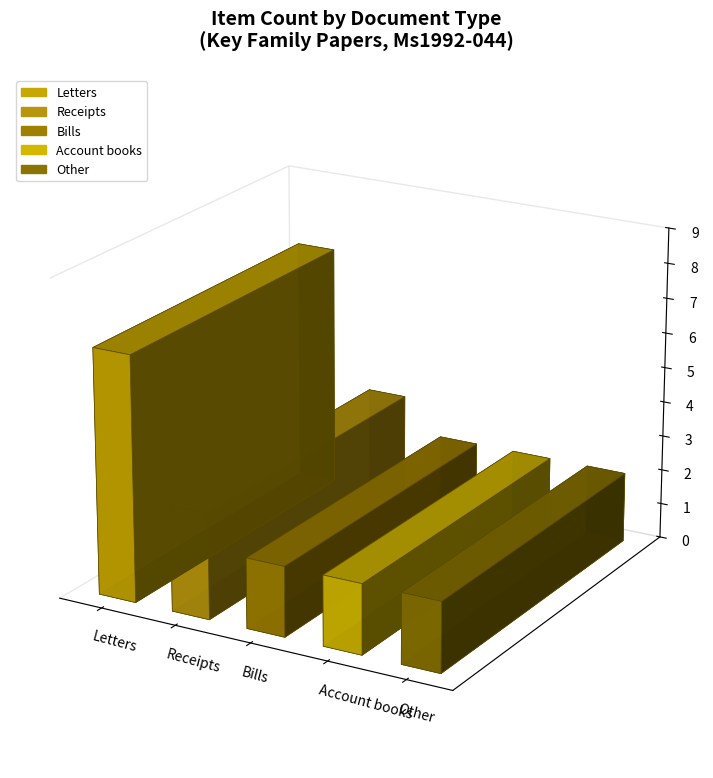

True or false: Bills has a value of 1 at Account books.

False